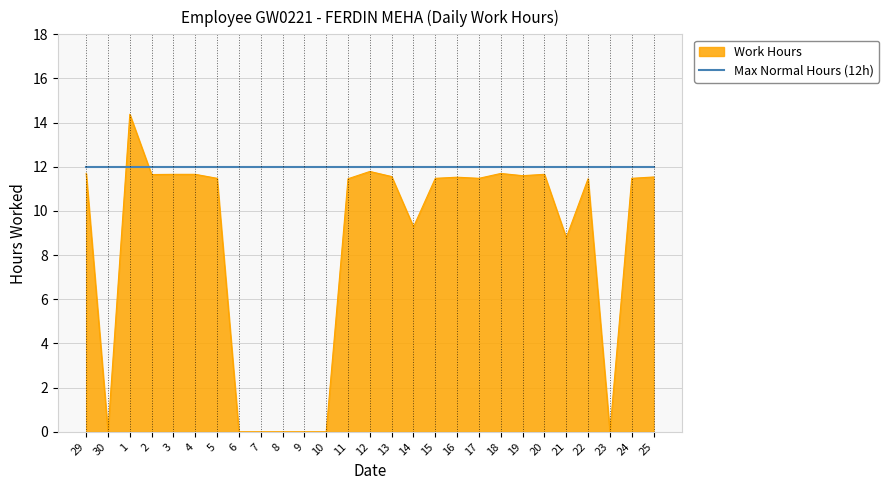

How many categories are shown in the chart?

27